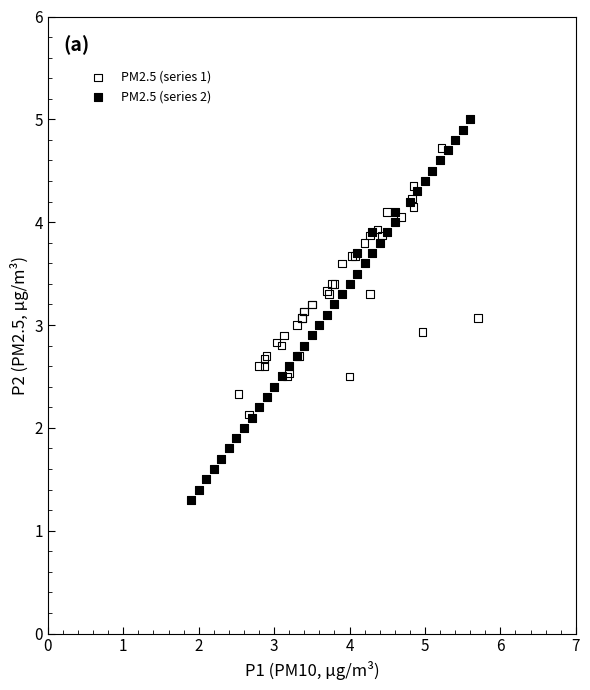

Which series has the largest Y range (max minus min)?

PM2.5 (series 2)